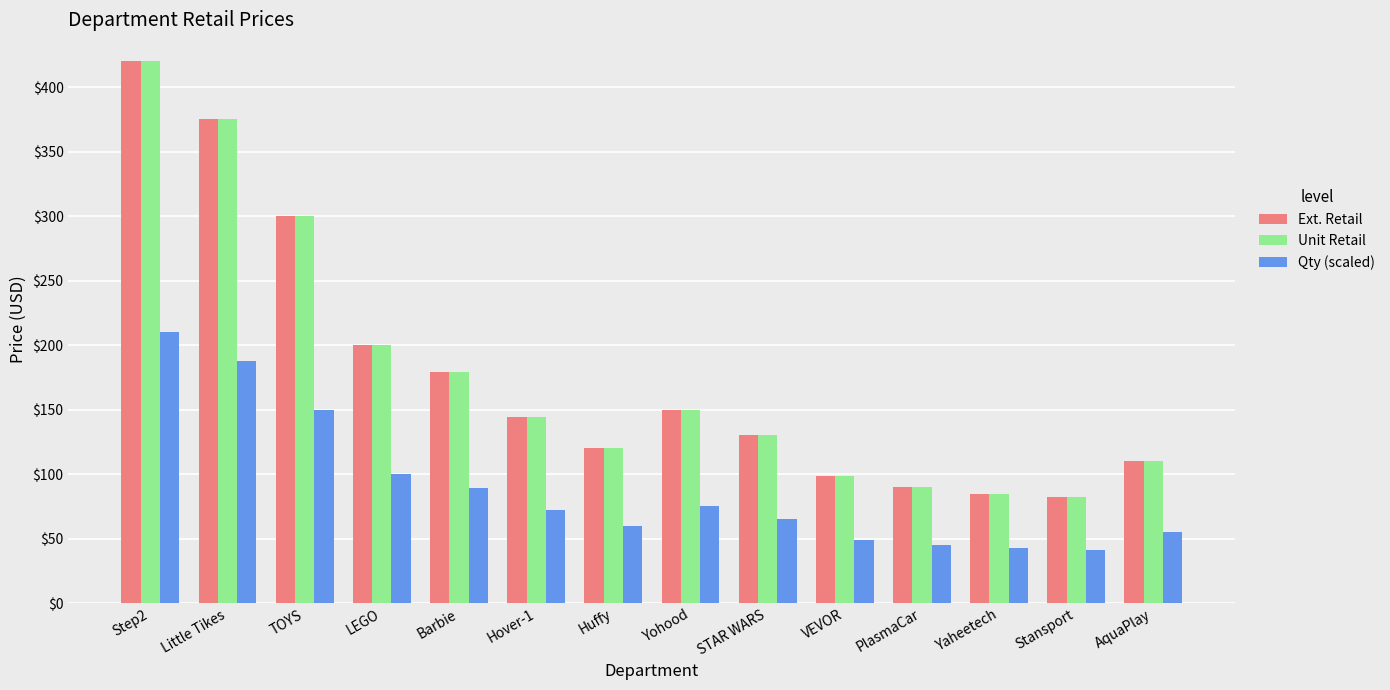

What is the approximate value of Unit Retail at Step2?

420.0